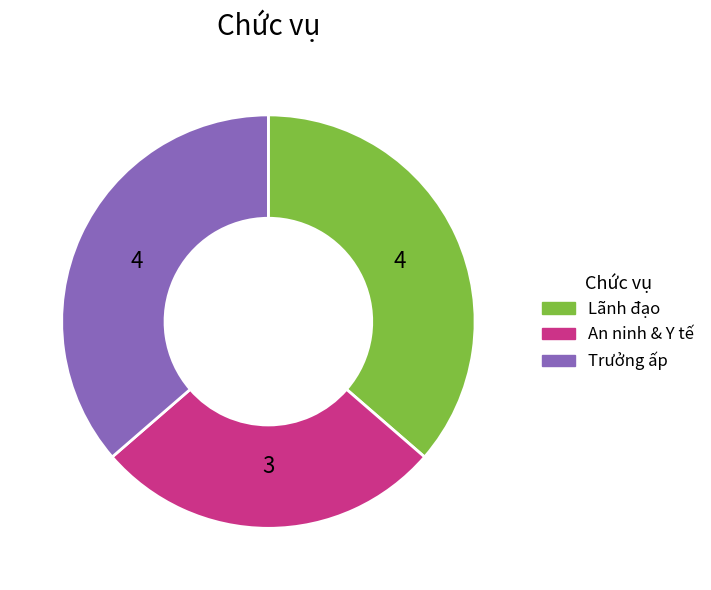

Is there a majority slice in this chart?

No